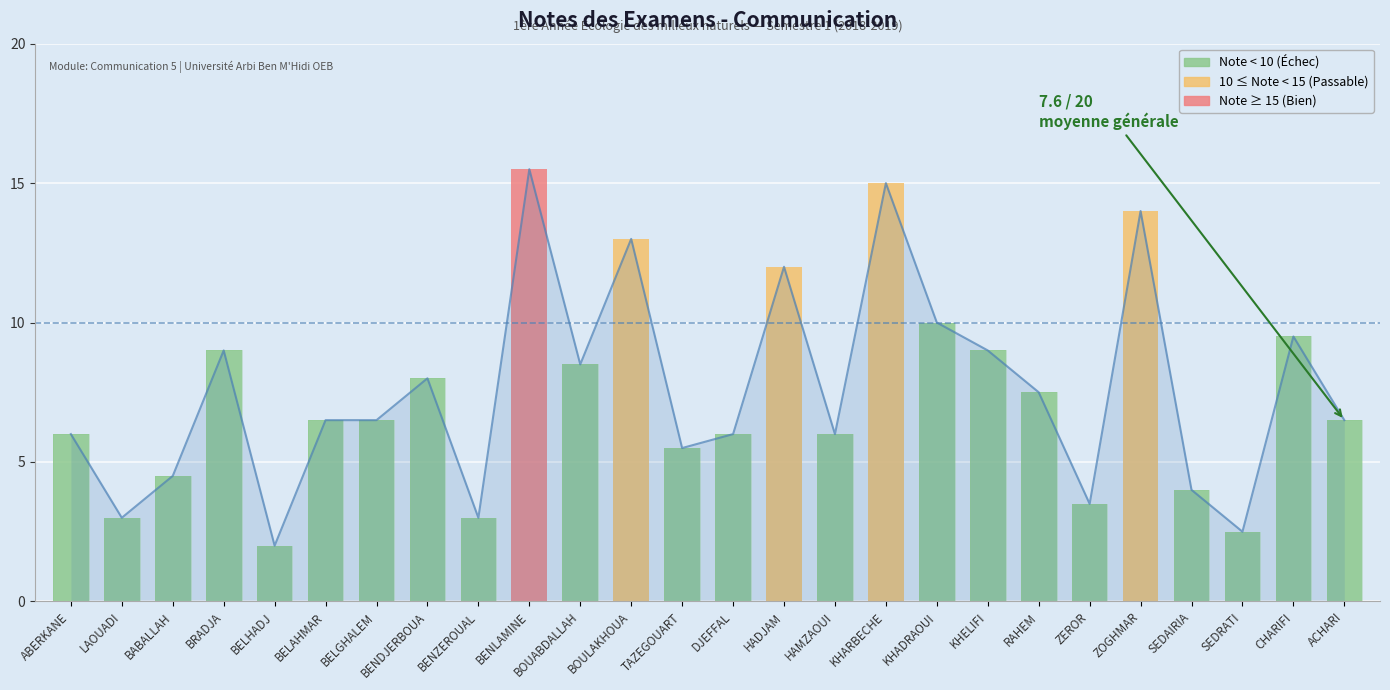

Reading left to right, transcribe all the data shown in this chart.

ABERKANE=6.0	LAOUADI=3.0	BABALLAH=4.5	BRADJA=9.0	BELHADJ=2.0	BELAHMAR=6.5	BELGHALEM=6.5	BENDJERBOUA=8.0	BENZEROUAL=3.0	BENLAMINE=15.5	BOUABDALLAH=8.5	BOULAKHOUA=13.0	TAZEGOUART=5.5	DJEFFAL=6.0	HADJAM=12.0	HAMZAOUI=6.0	KHARBECHE=15.0	KHADRAOUI=10.0	KHELIFI=9.0	RAHEM=7.5	ZEROR=3.5	ZOGHMAR=14.0	SEDAIRIA=4.0	SEDRATI=2.5	CHARIFI=9.5	ACHARI=6.5